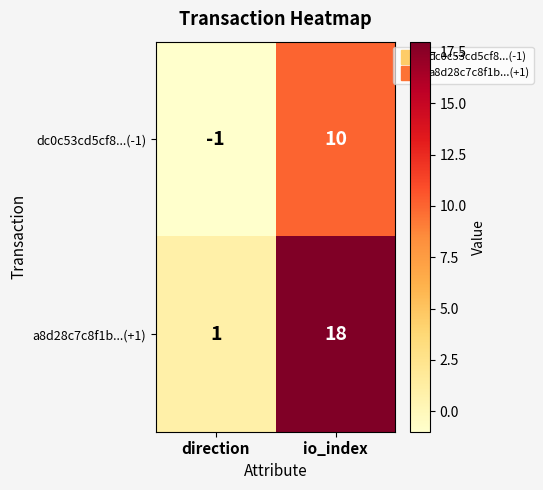

True or false: a8d28c7c8f1b...(+1) has a value of 32 at io_index.

False